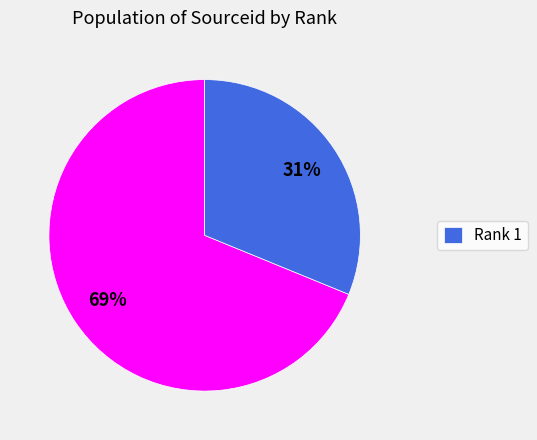

Is there a majority slice in this chart?

Yes